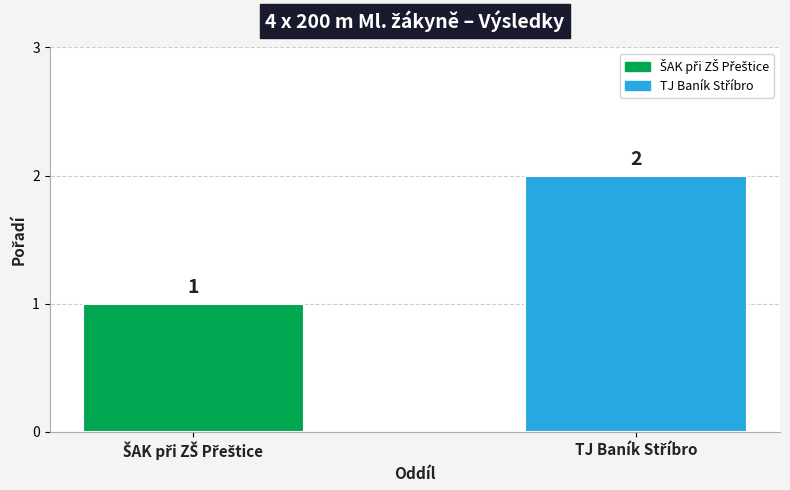

What is the sum of all values?

3